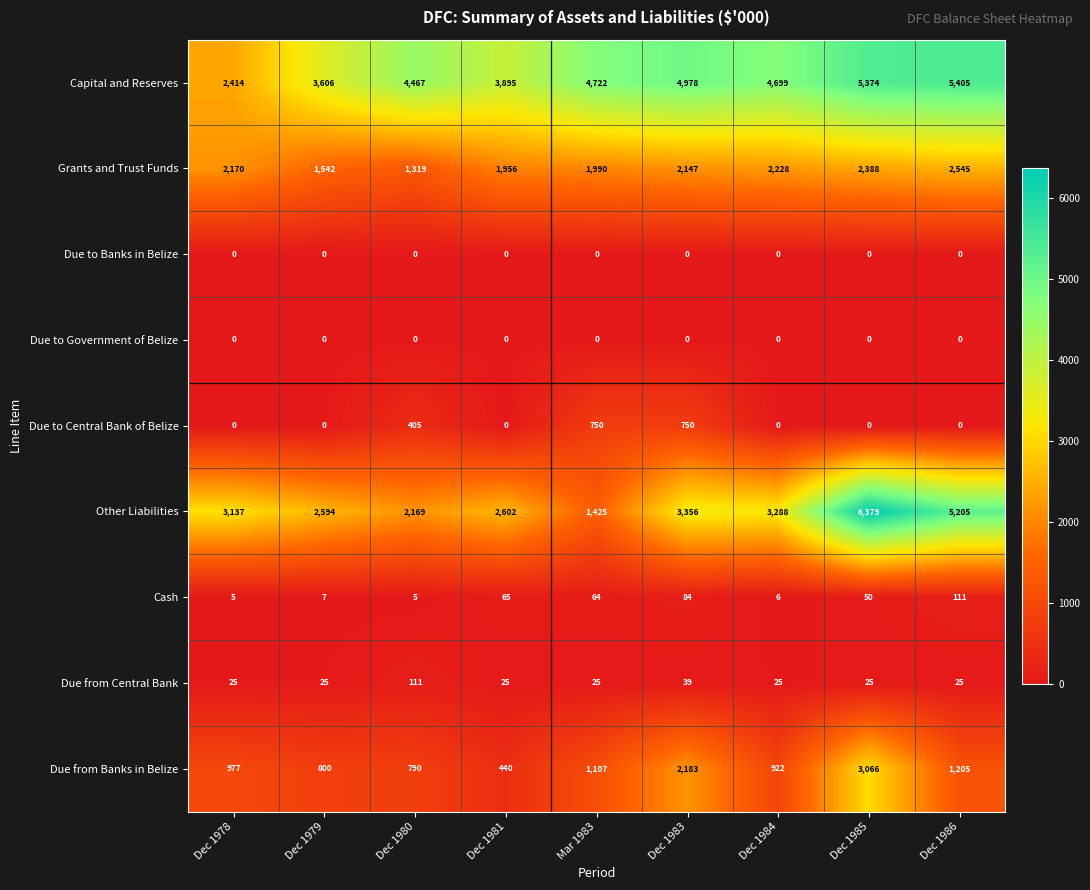

Where is Grants and Trust Funds nearest to the value 1932?

Dec 1981